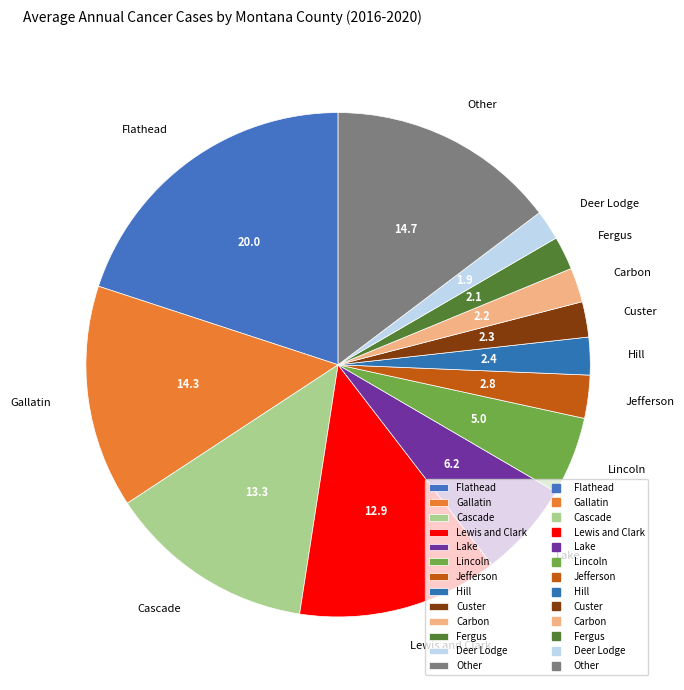

How many segments does this pie chart have?

13